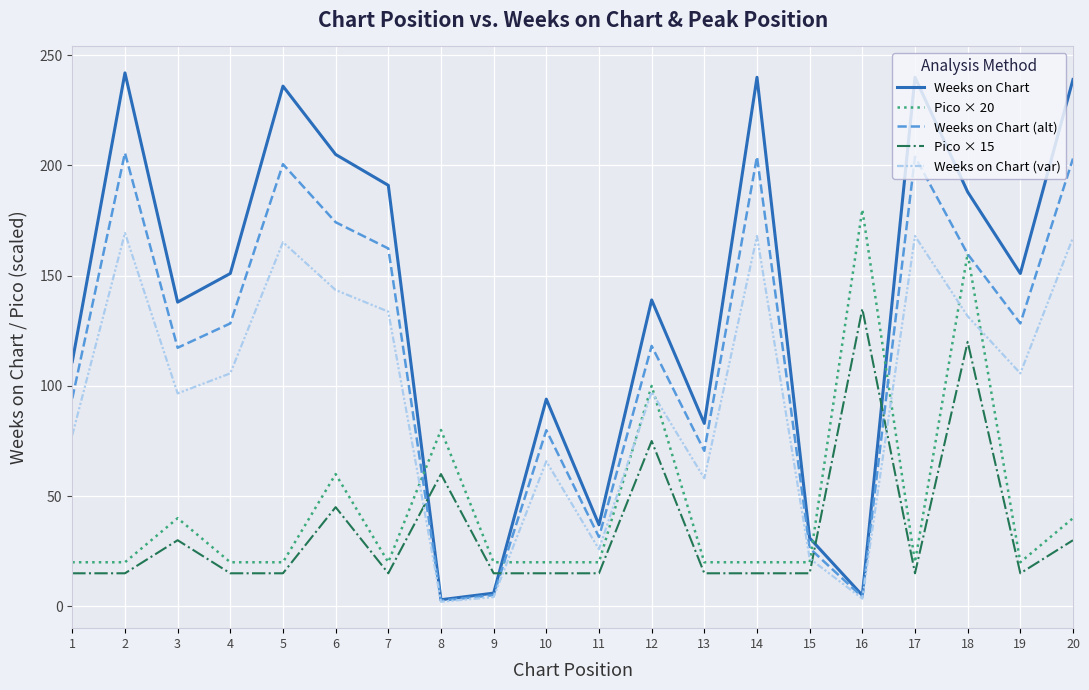

At which label does Pico × 20 reach its peak?

16